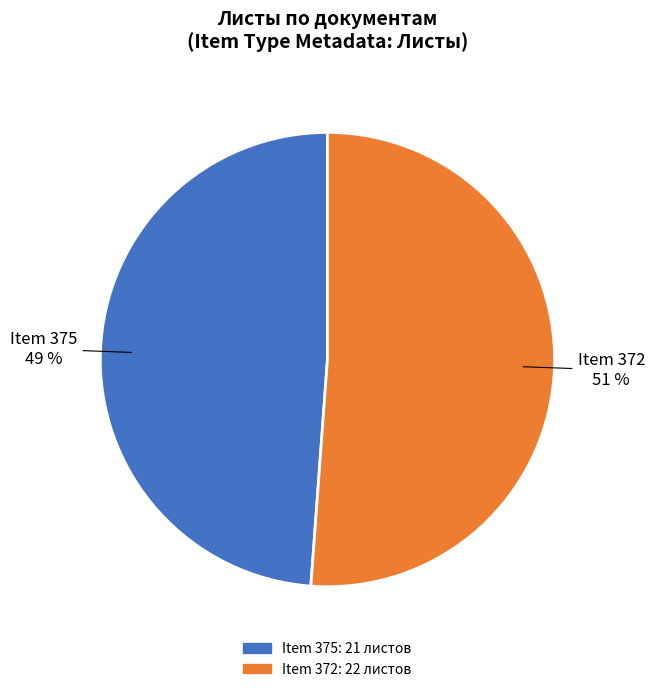

Count the number of slices in the pie.

2